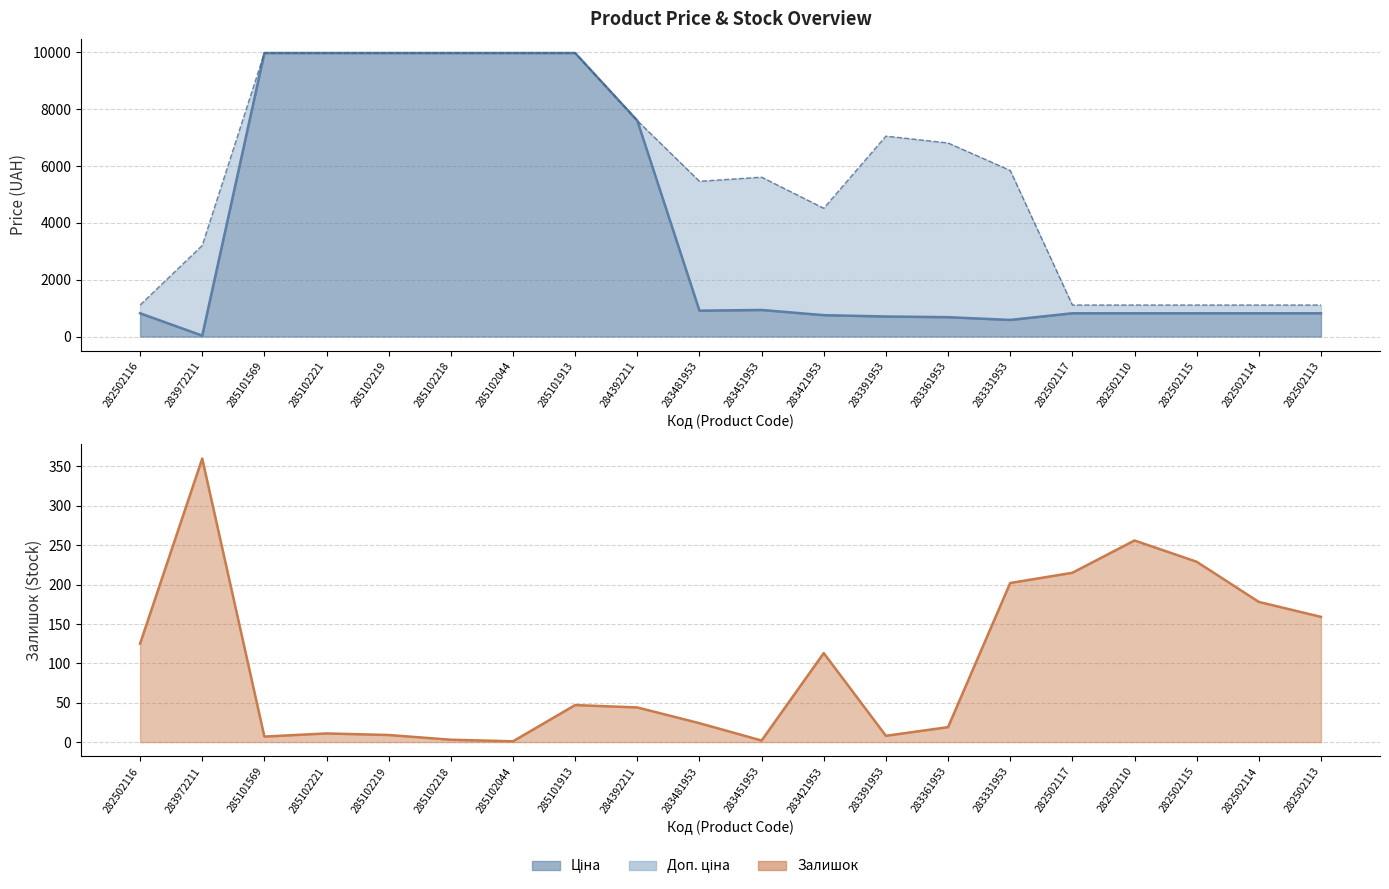

Where do Ціна (line) and Залишок (line) first cross each other?

282502116 and 283972211